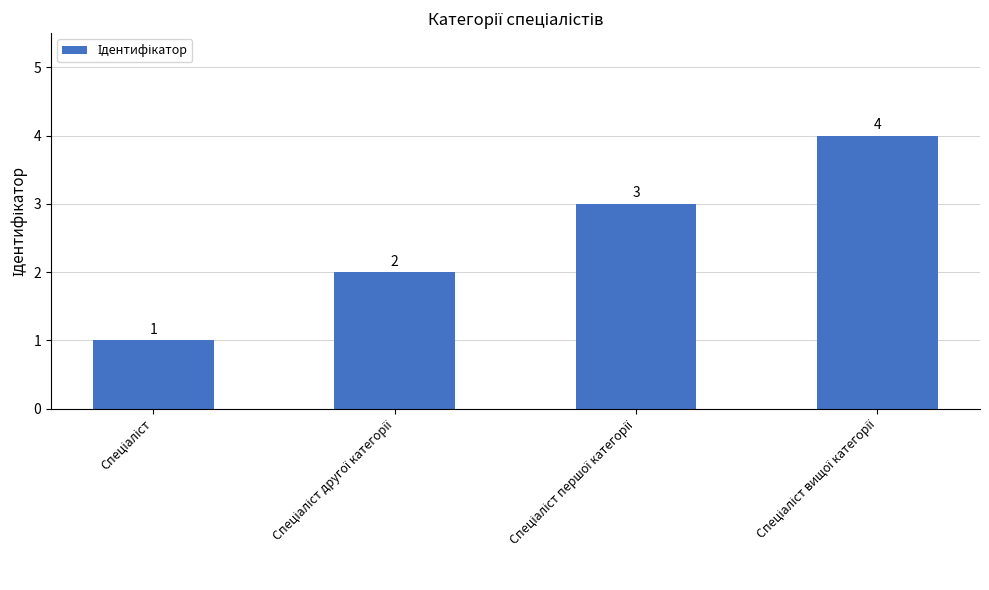

What is the maximum value shown in the chart?

4